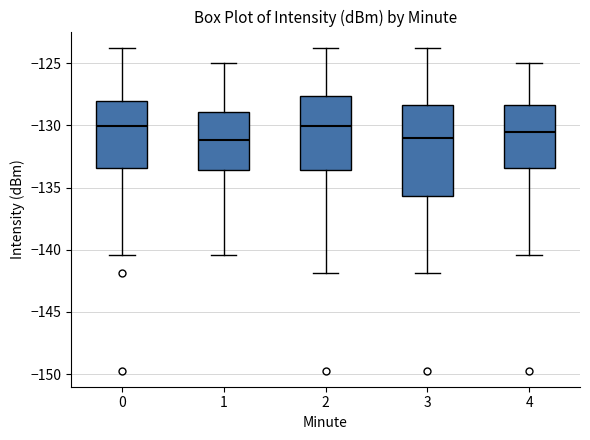

Where is the upper edge of the box at x = 3 on the y-axis? The values are not printed on the chart, so give them approximately, as read against the axis.

-128.5